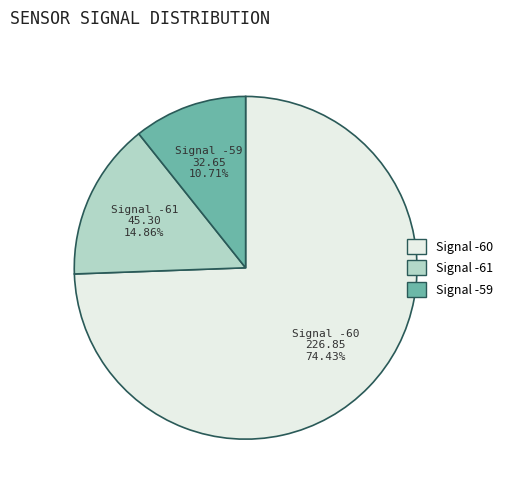

Rank the categories by value from lowest to highest.

Signal -59, Signal -61, Signal -60